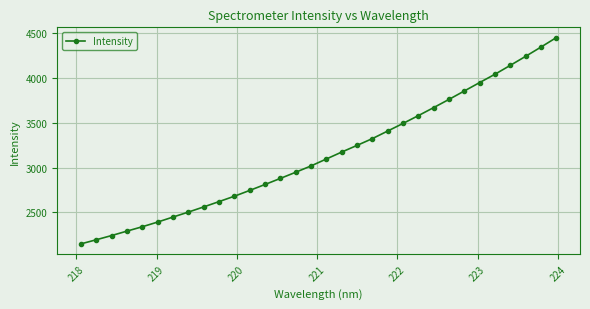

True or false: the data has more than 2 interior local peaks.

False